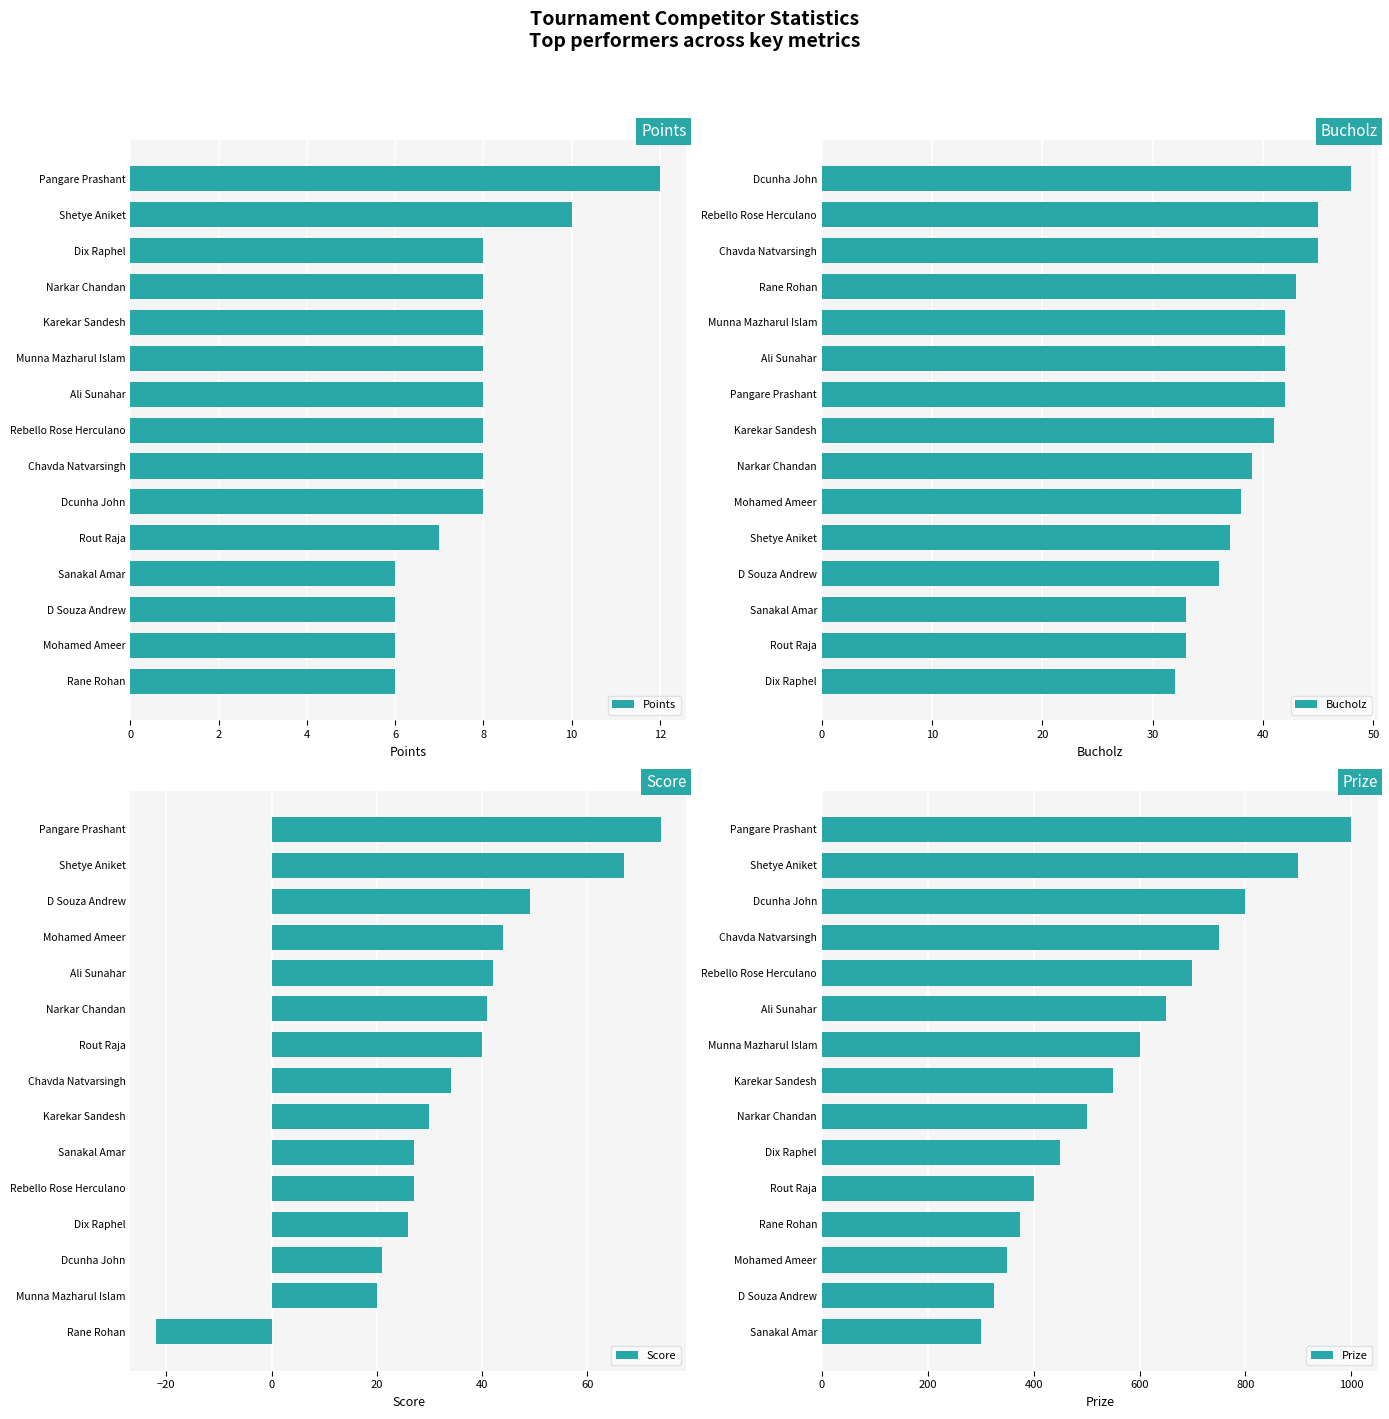

The Points series shows 8 at Dcunha John. True or false?

True